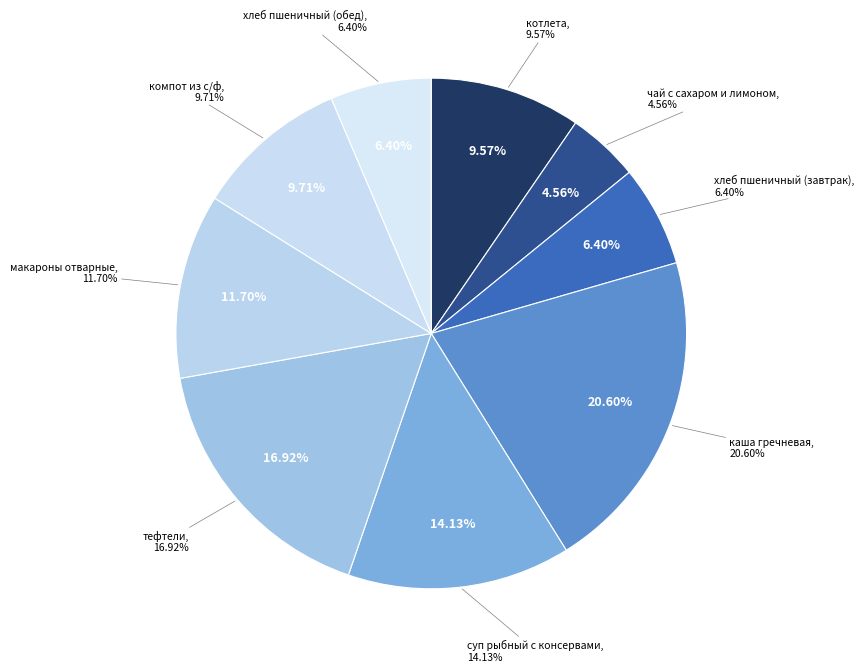

Which slice is the largest?

каша гречневая